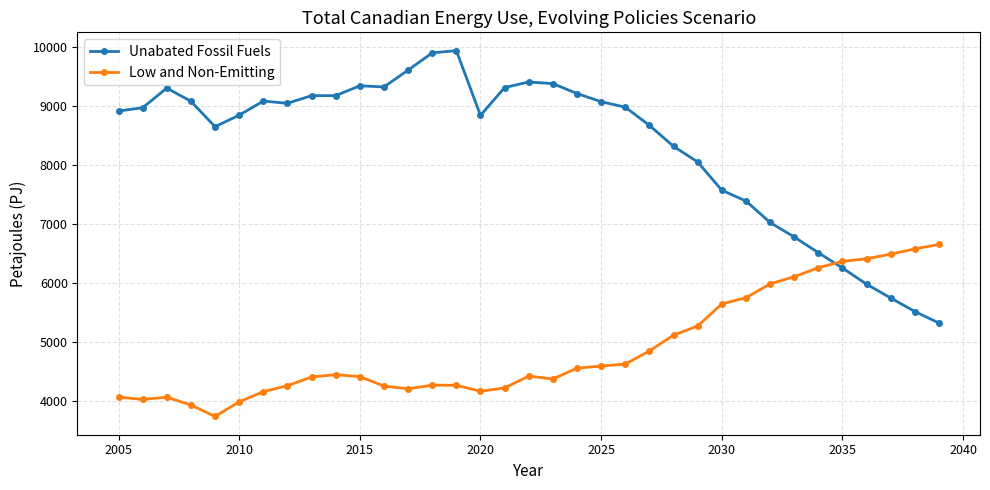

What is the average value of the Low and Non-Emitting series?

4888.1